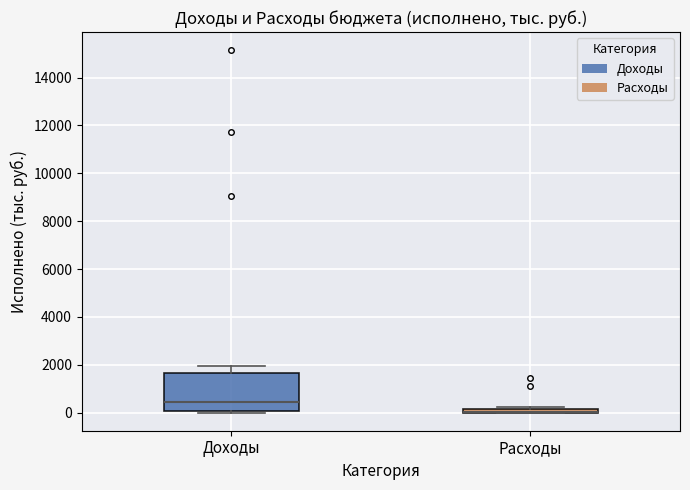

Where is the upper edge of the box for Расходы on the y-axis? The values are not printed on the chart, so give them approximately, as read against the axis.

200